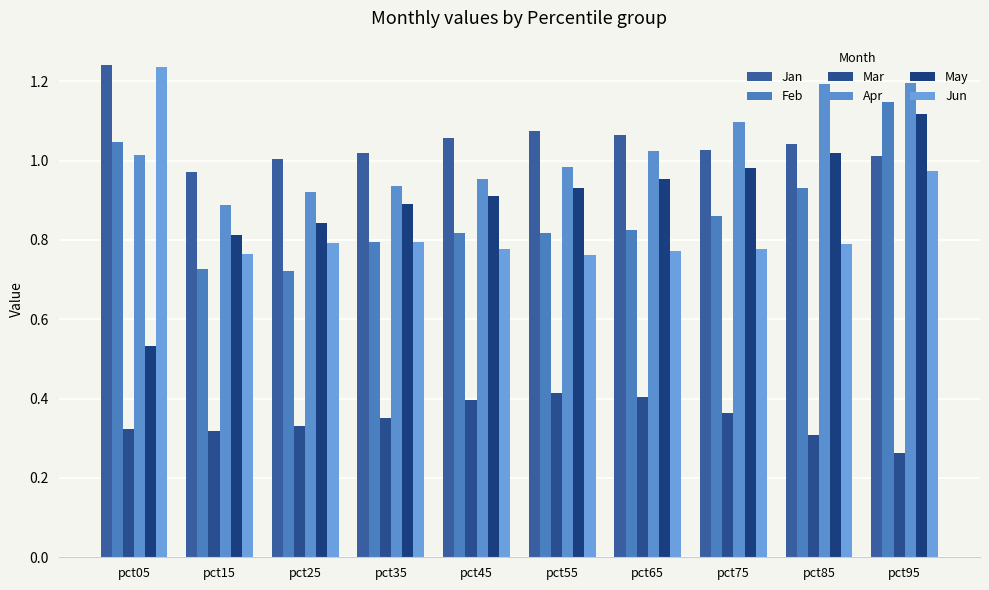

Which label corresponds to the largest value in the chart?

pct05